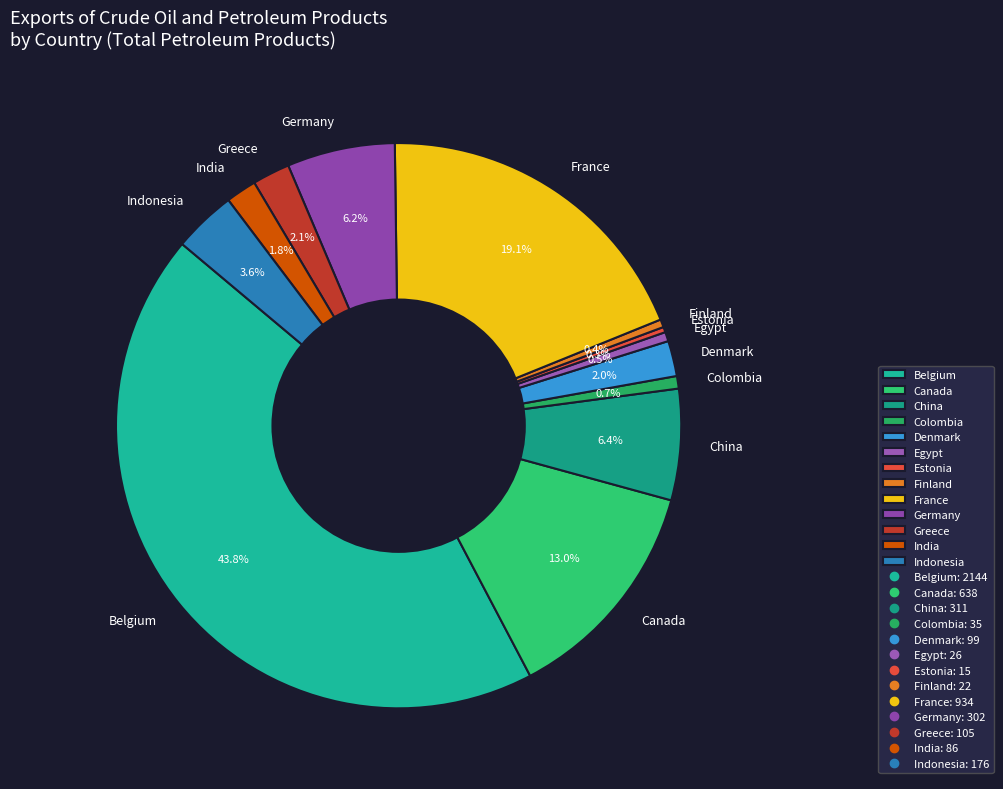

Is it true that Canada is 2% of the pie?

False